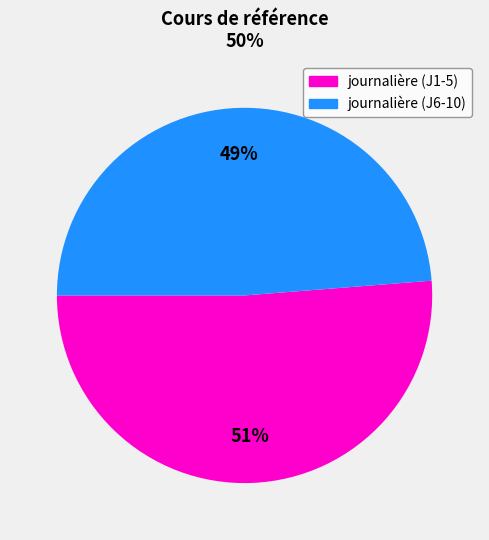

To the nearest percent, what is the average slice percentage?

50%